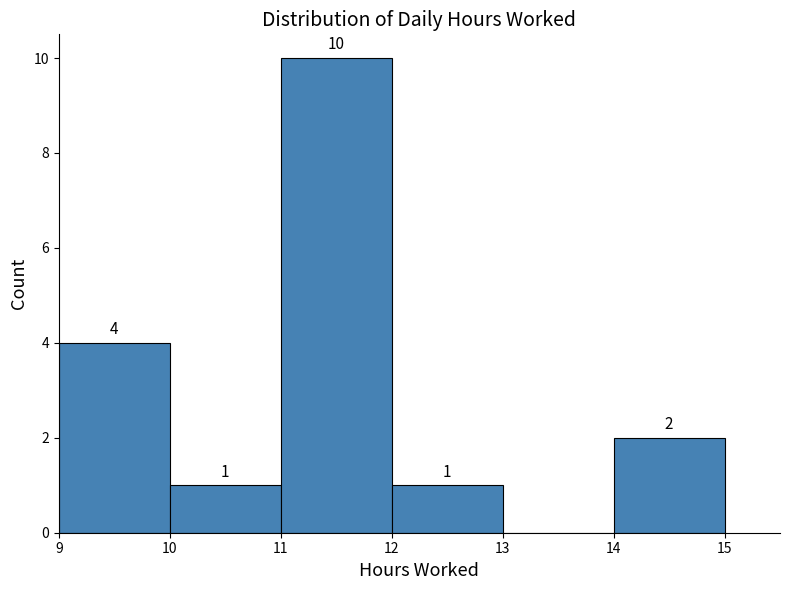

Which range on the x-axis has the tallest bar?

11 to 12